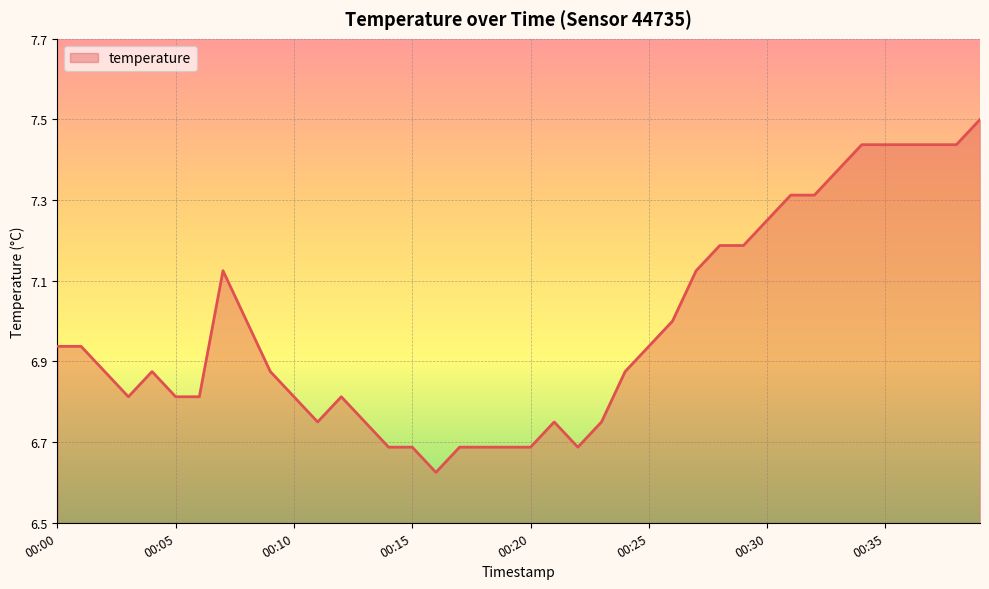

What is the difference between the maximum and minimum values?

0.9